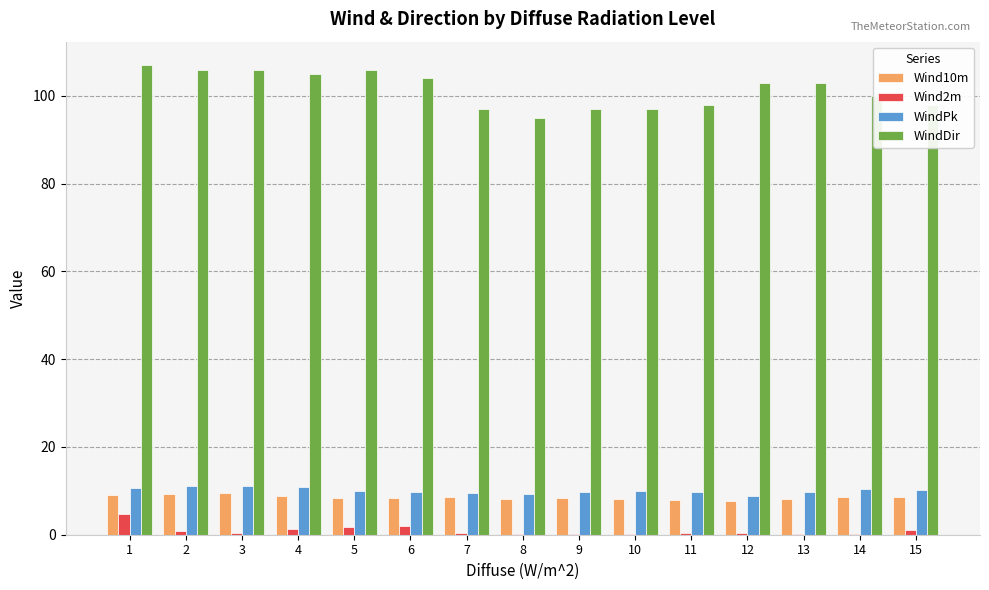

Which series has the largest range (max minus min)?

WindDir